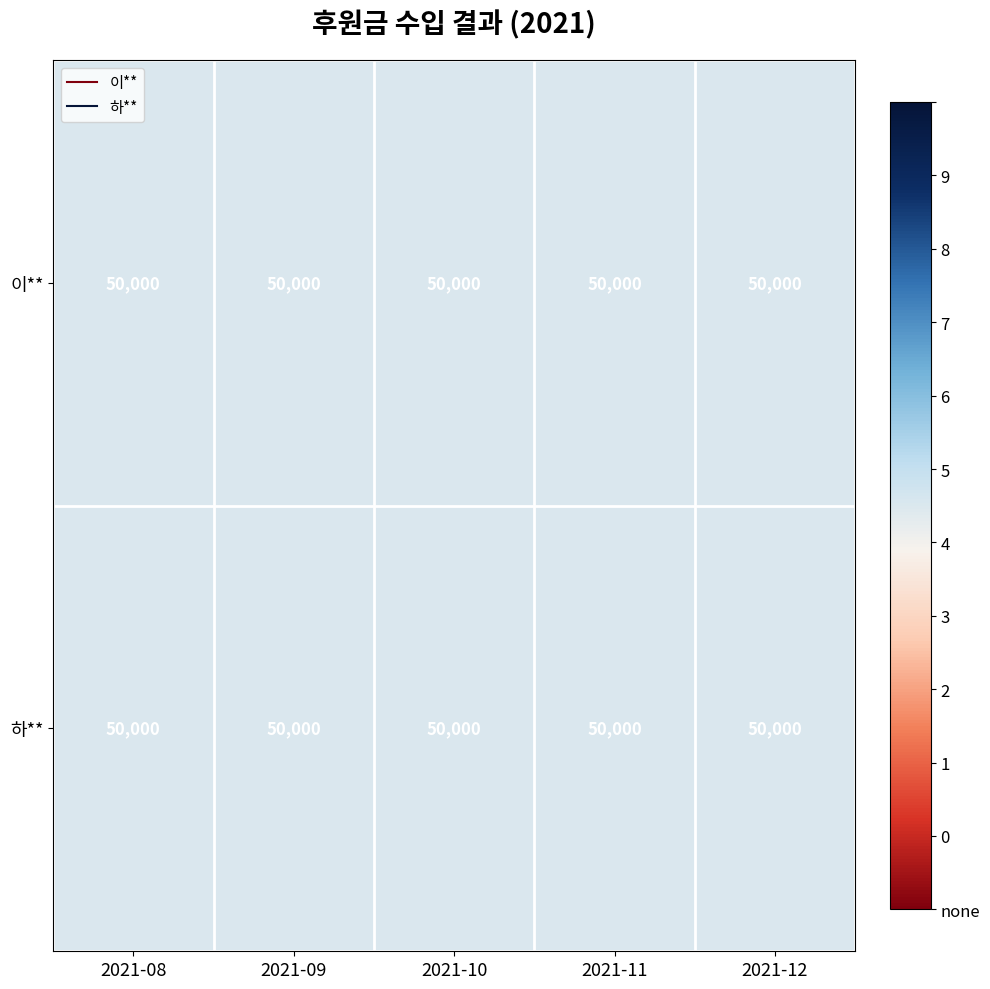

The value of 하** at 2021-10-05(2) is 79073. True or false?

False